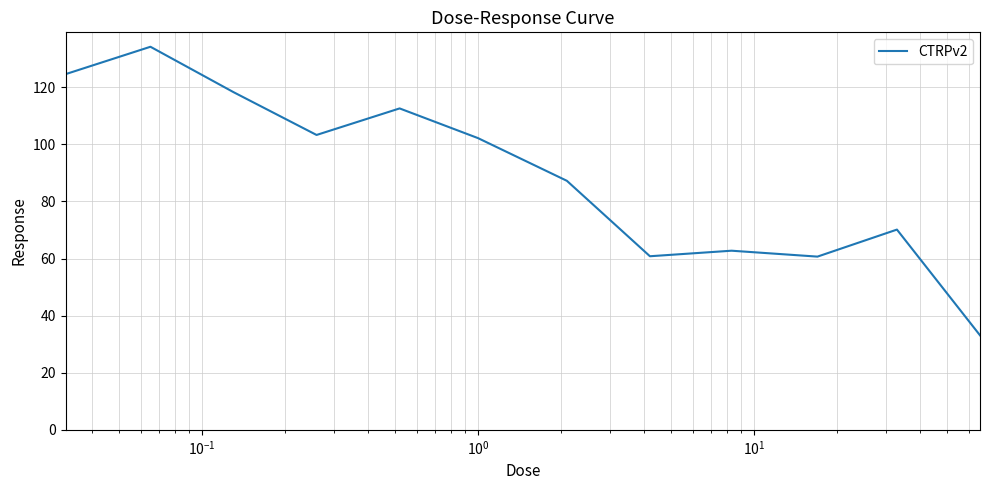

What is the minimum value shown in the chart?

33.1